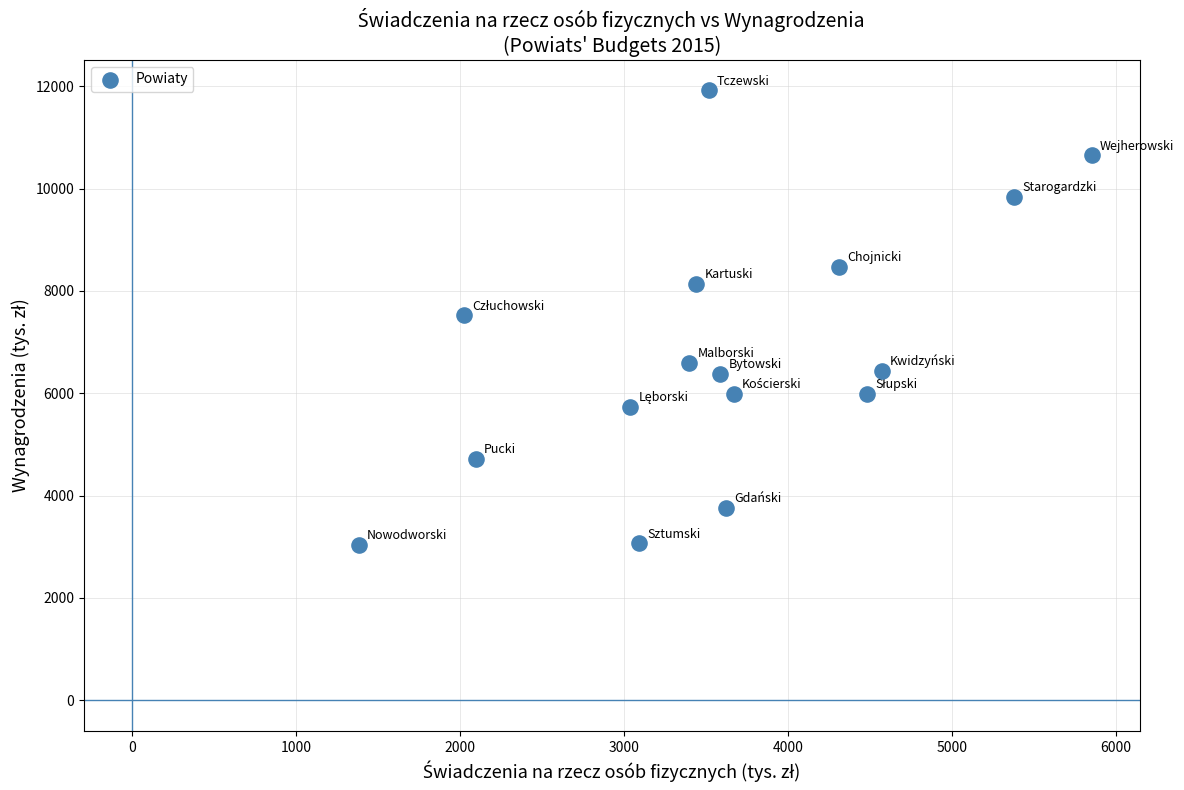

What is the range of X values (max minus min)?

4466.7